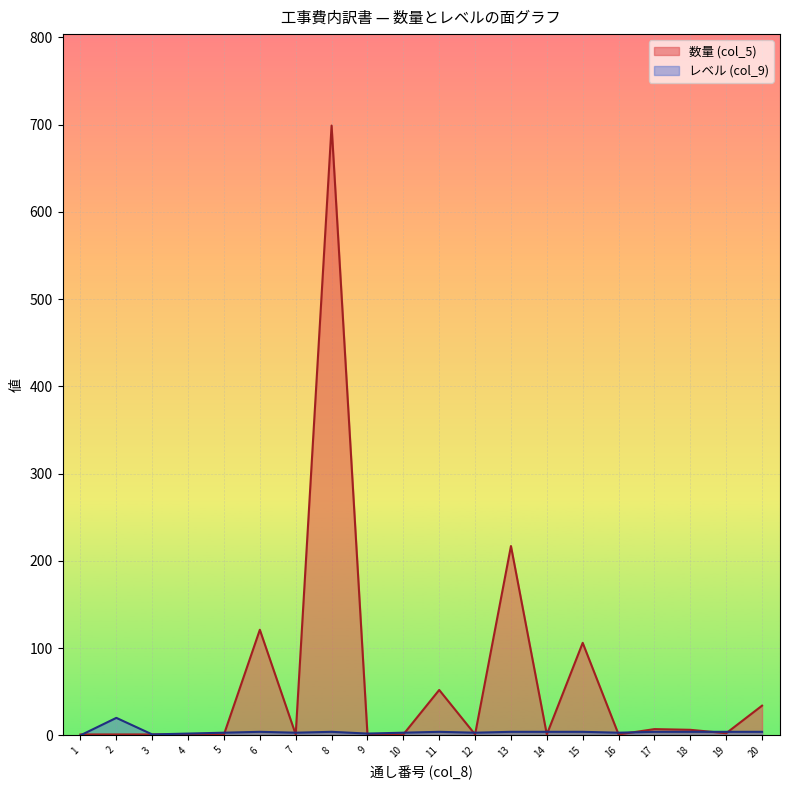

How many categories are shown in the chart?

20